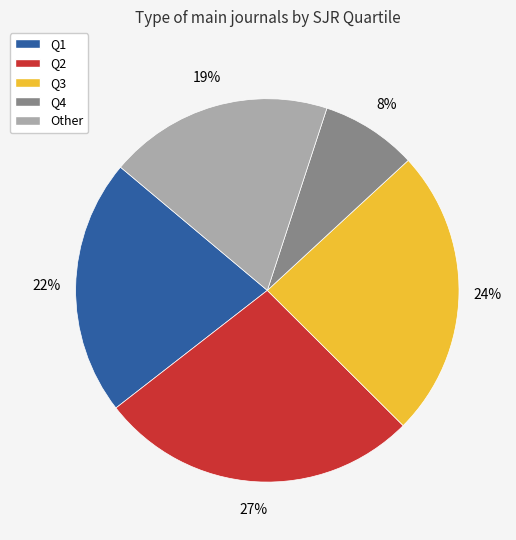

To the nearest percent, what is the difference between the Q4 and Other slice percentages?

11%